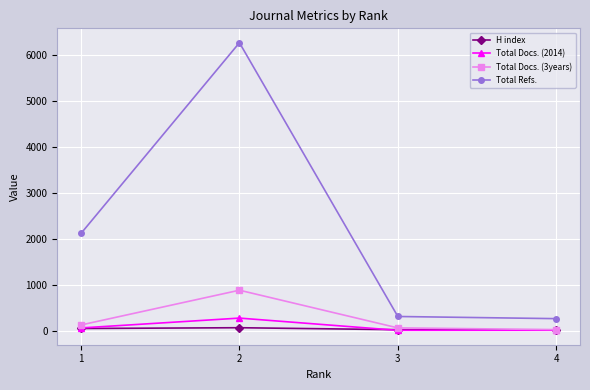

At how many categories does at least one series exceed 3163?

1